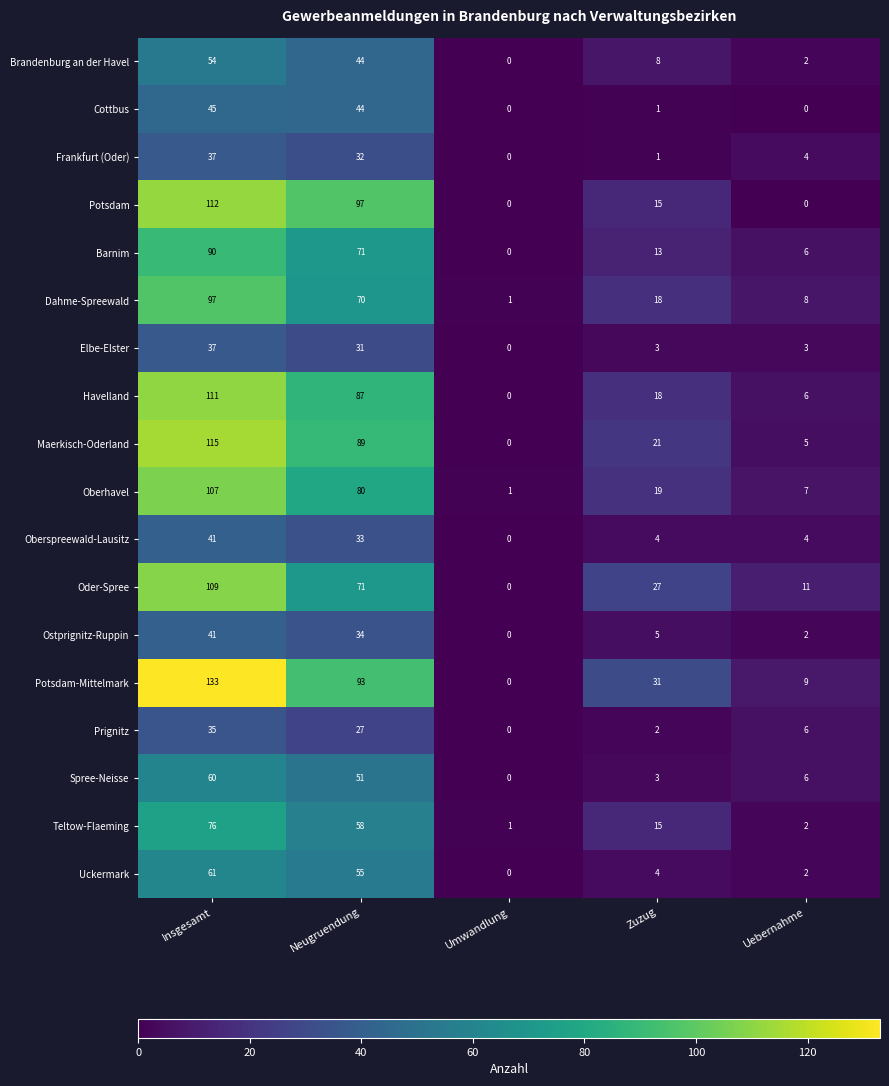

Which series has the largest range (max minus min)?

Potsdam-Mittelmark